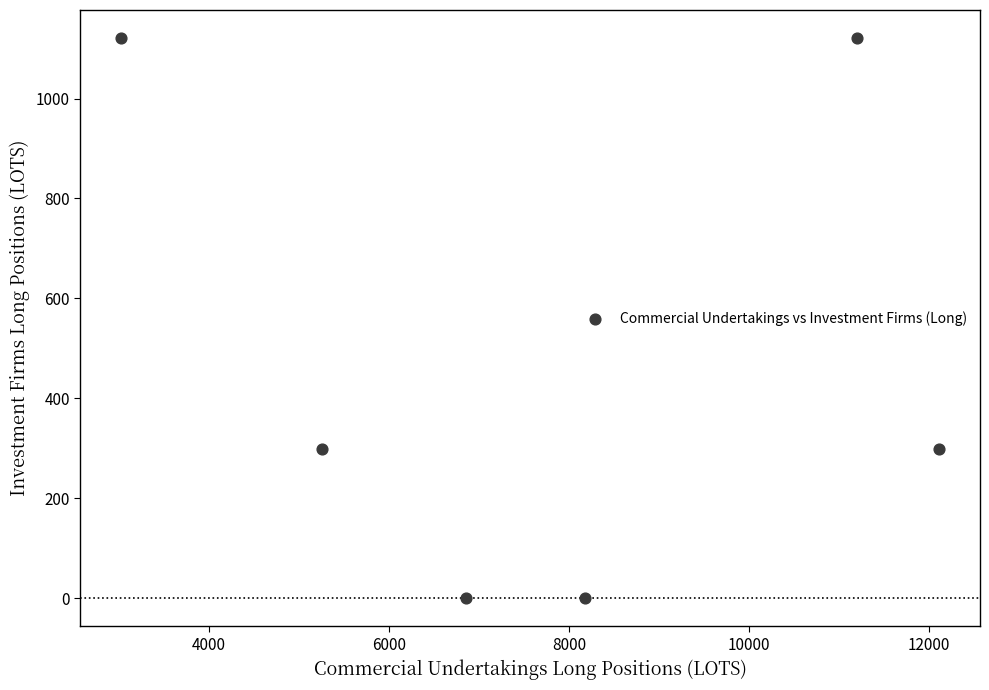

What is the range of Y values (max minus min)?

1121